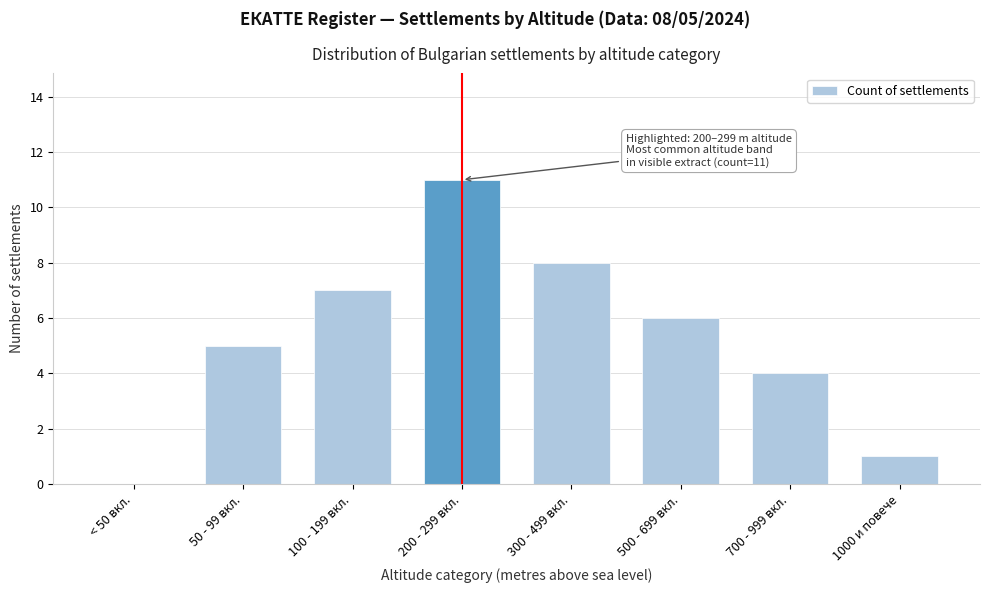

Reading right to left, what are all the values shown in this chart?

1000 и повече=1	700 - 999 вкл.=4	500 - 699 вкл.=6	300 - 499 вкл.=8	200 - 299 вкл.=11	100 - 199 вкл.=7	50 - 99 вкл.=5	< 50 вкл.=0